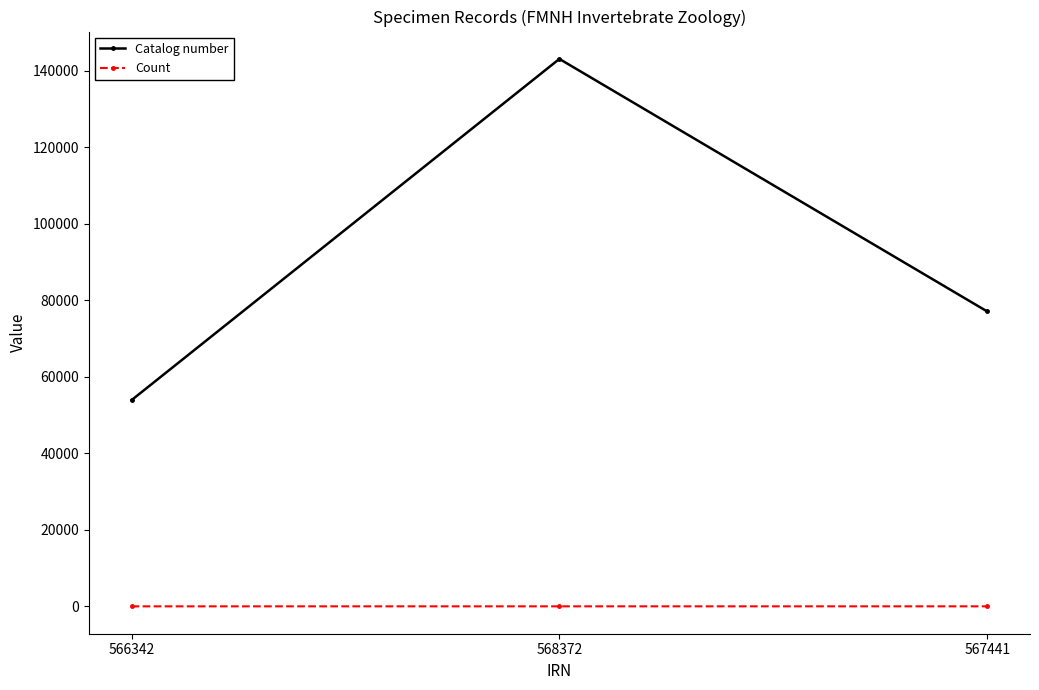

What is the average value of the Catalog number series?

91379